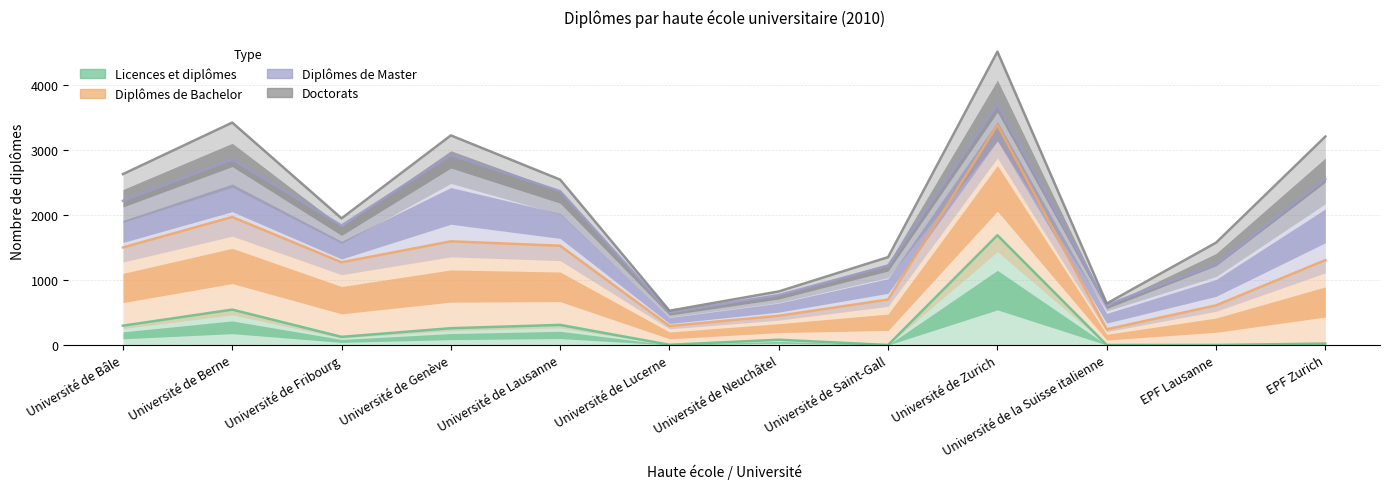

Which category has the lowest value across all series?

Université de Saint-Gall